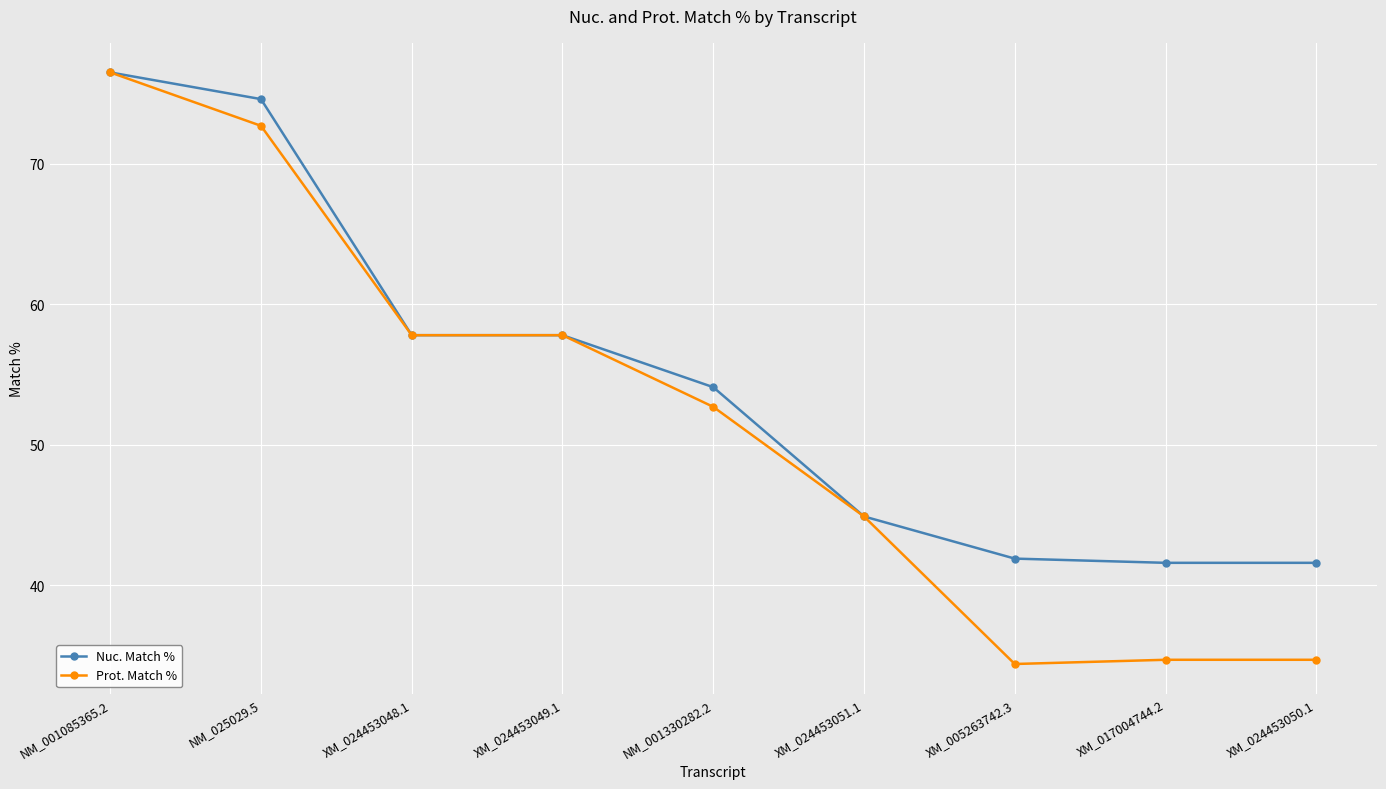

How many lines are shown in the chart?

2